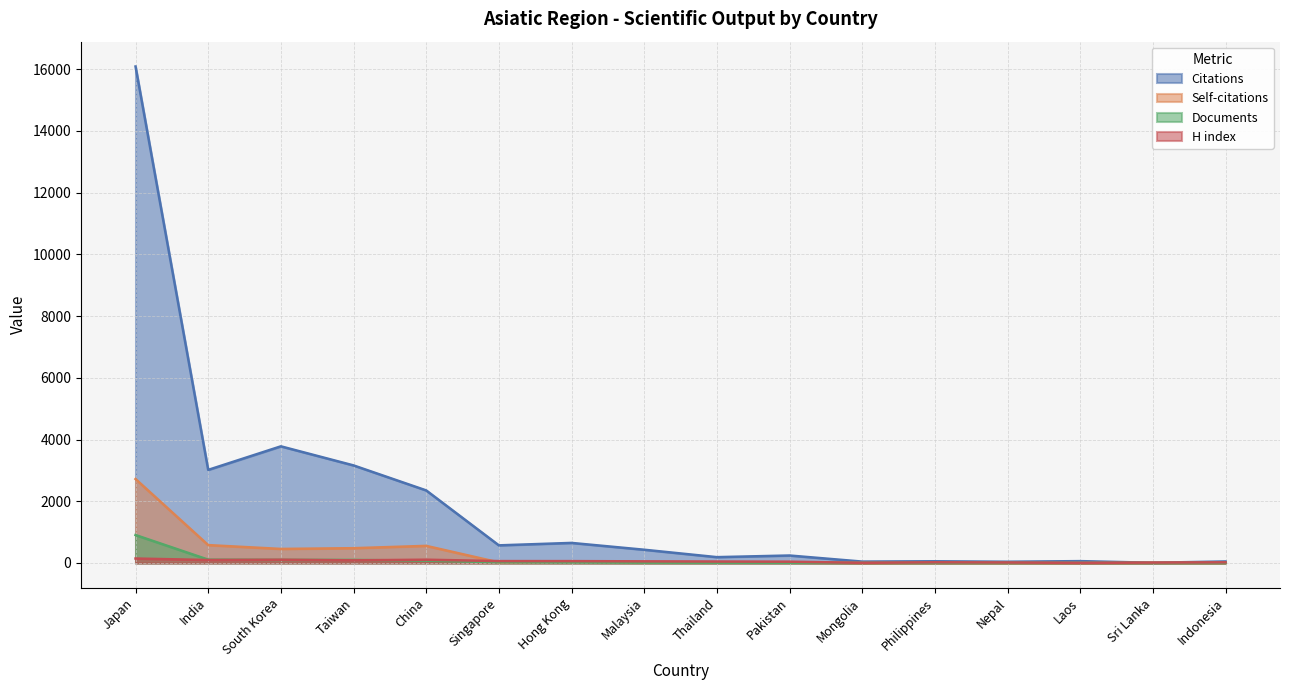

At which category does Self-citations reach its first local valley?

South Korea